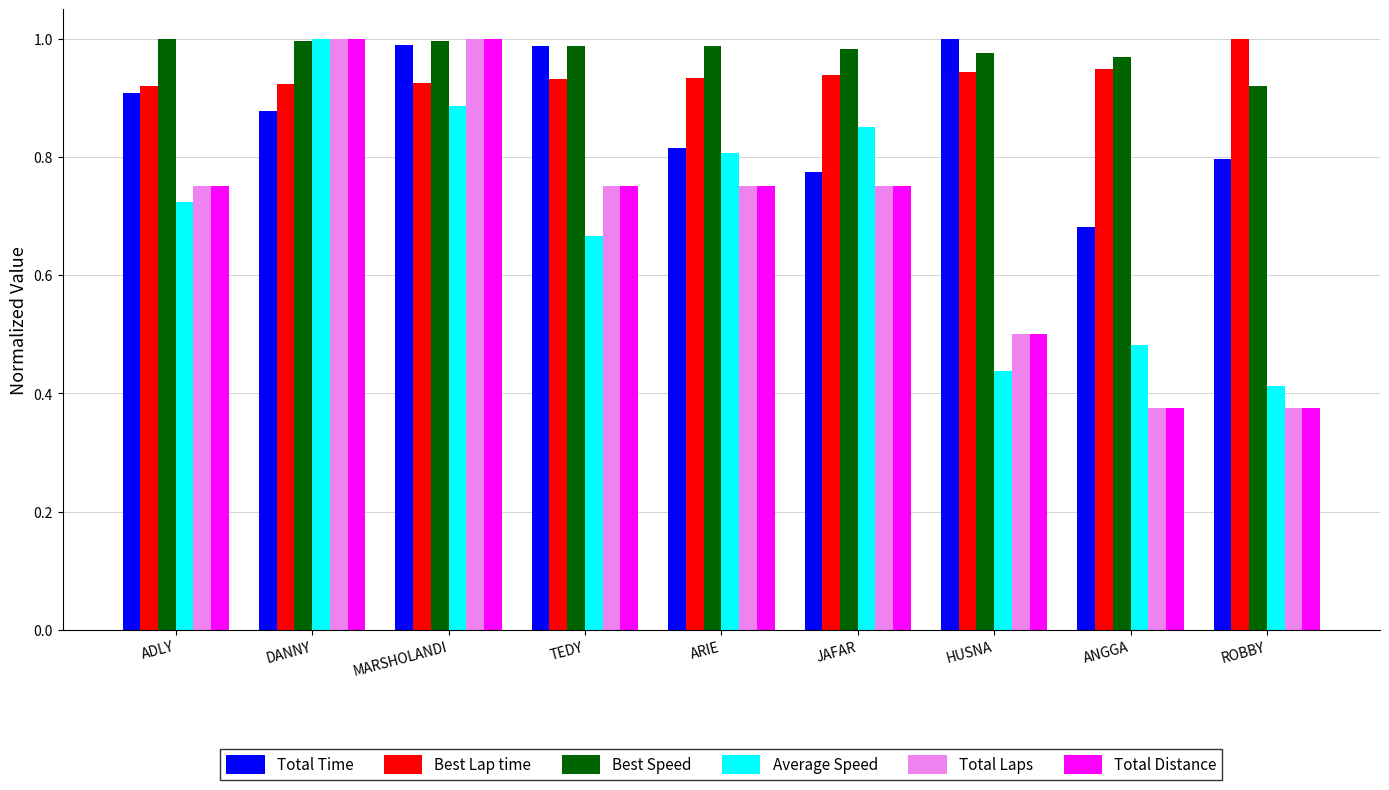

At how many categories does at least one series exceed 0?

9